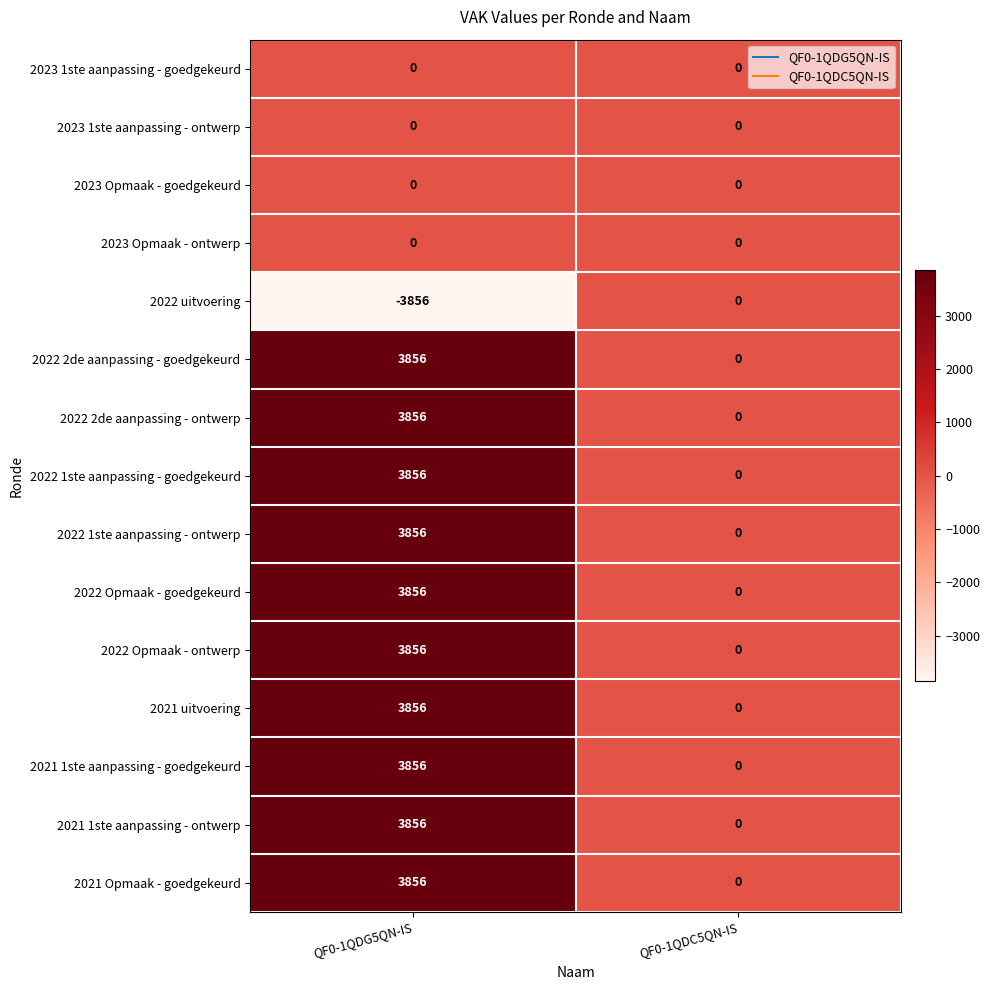

Rank the categories by 2022 Opmaak - ontwerp value from lowest to highest.

QF0-1QDC5QN-IS, QF0-1QDG5QN-IS